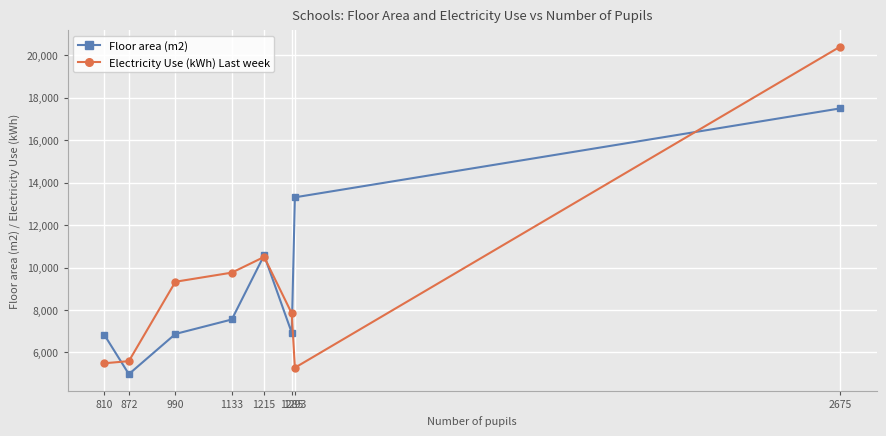

How many series are shown in this chart?

2